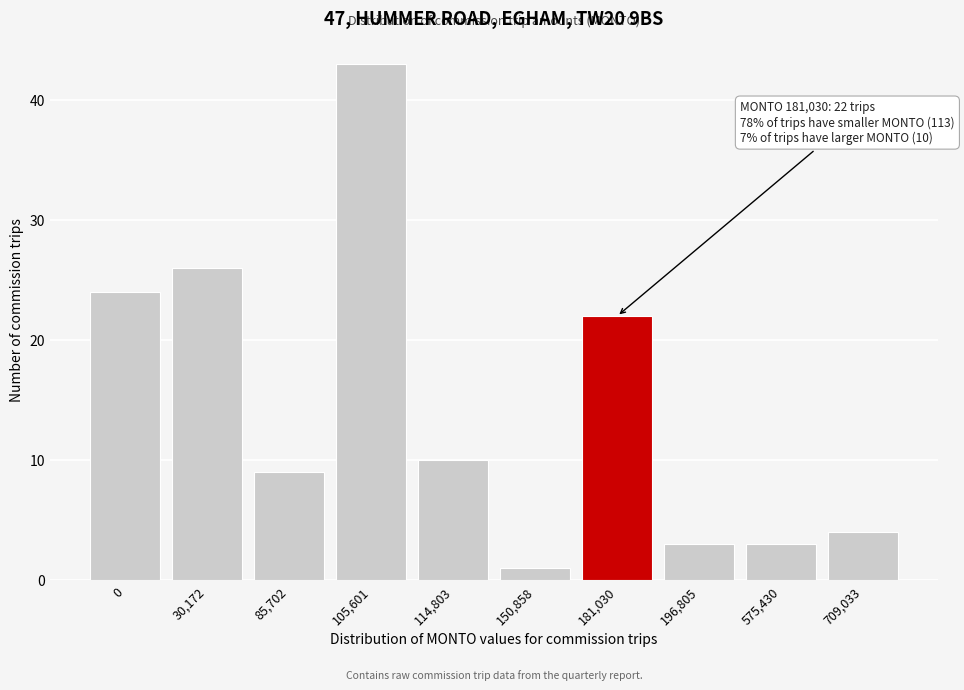

Reading left to right, what are all the values shown in this chart?

24	26	9	43	10	1	22	3	3	4